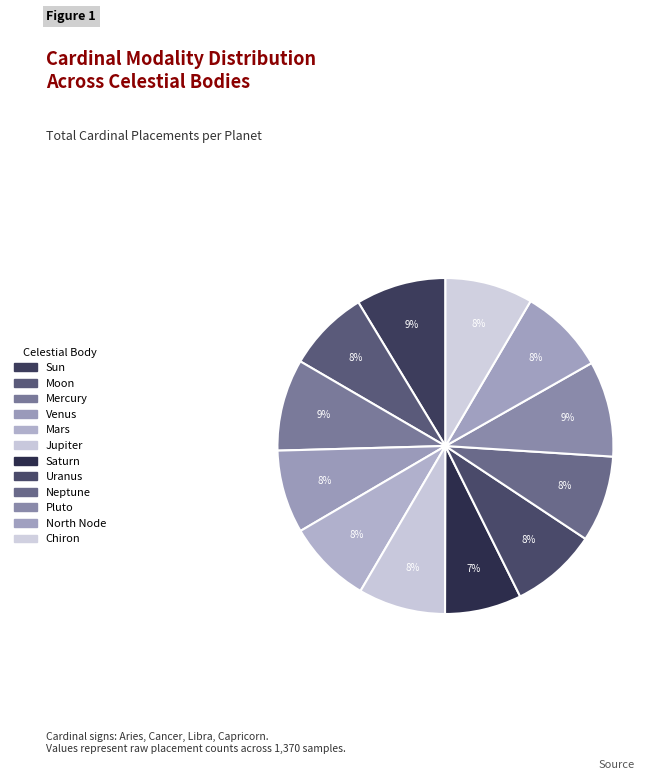

Count the number of slices in the pie.

12